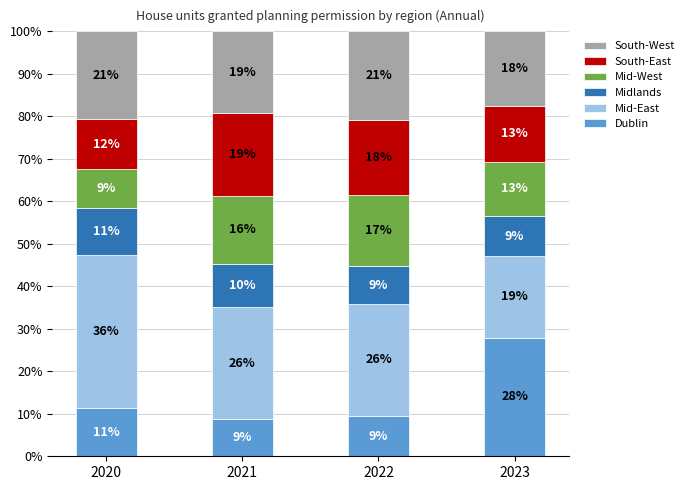

Are the bars horizontal?

No